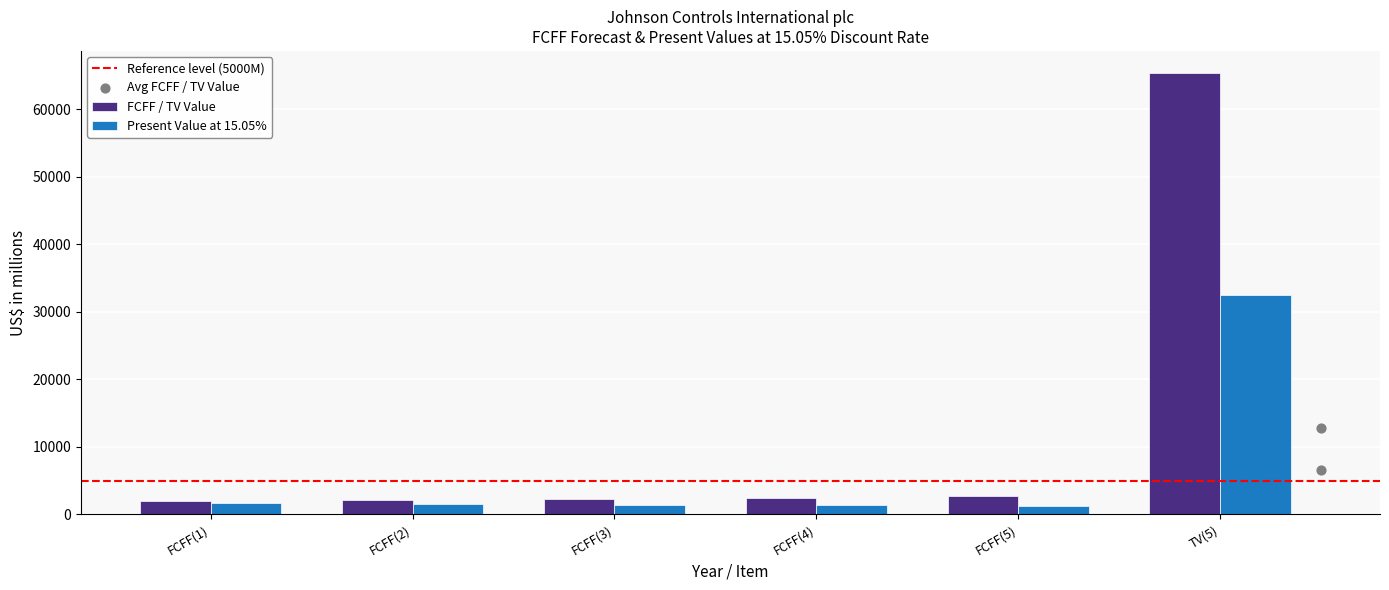

What are all the series names shown in the legend?

FCFF / TV Value, Present Value at 15.05%